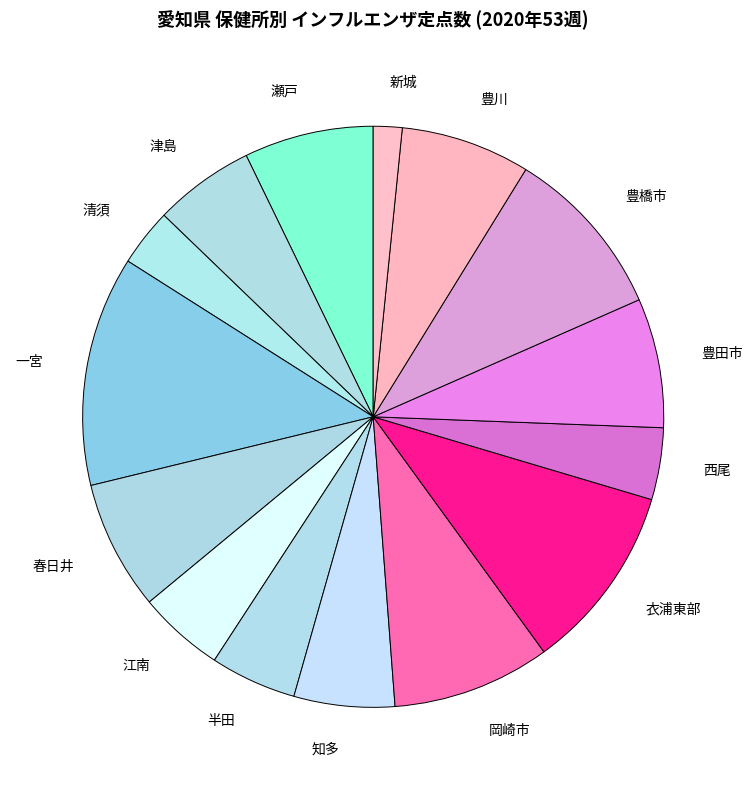

What is the smallest slice in the pie chart?

新城